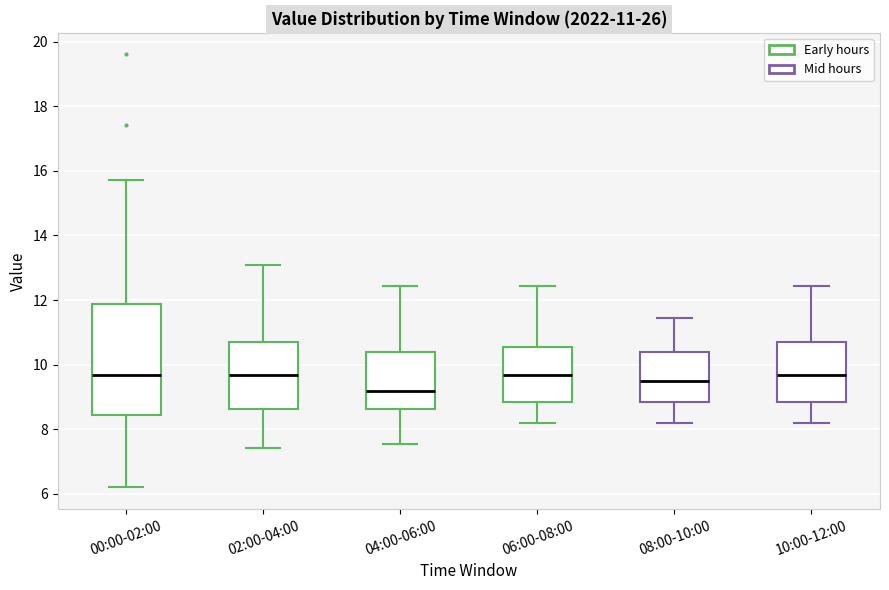

Which box's median line is the lowest?

04:00-06:00